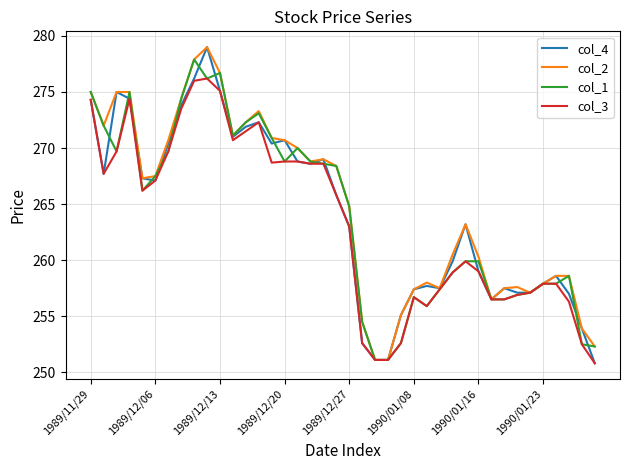

Which series has the largest range (max minus min)?

col_4